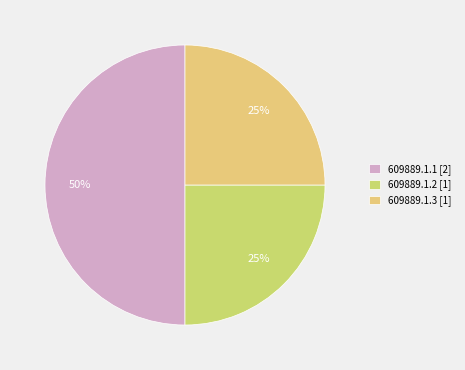

To the nearest percent, what is the difference between the largest and smallest slice percentages?

25%